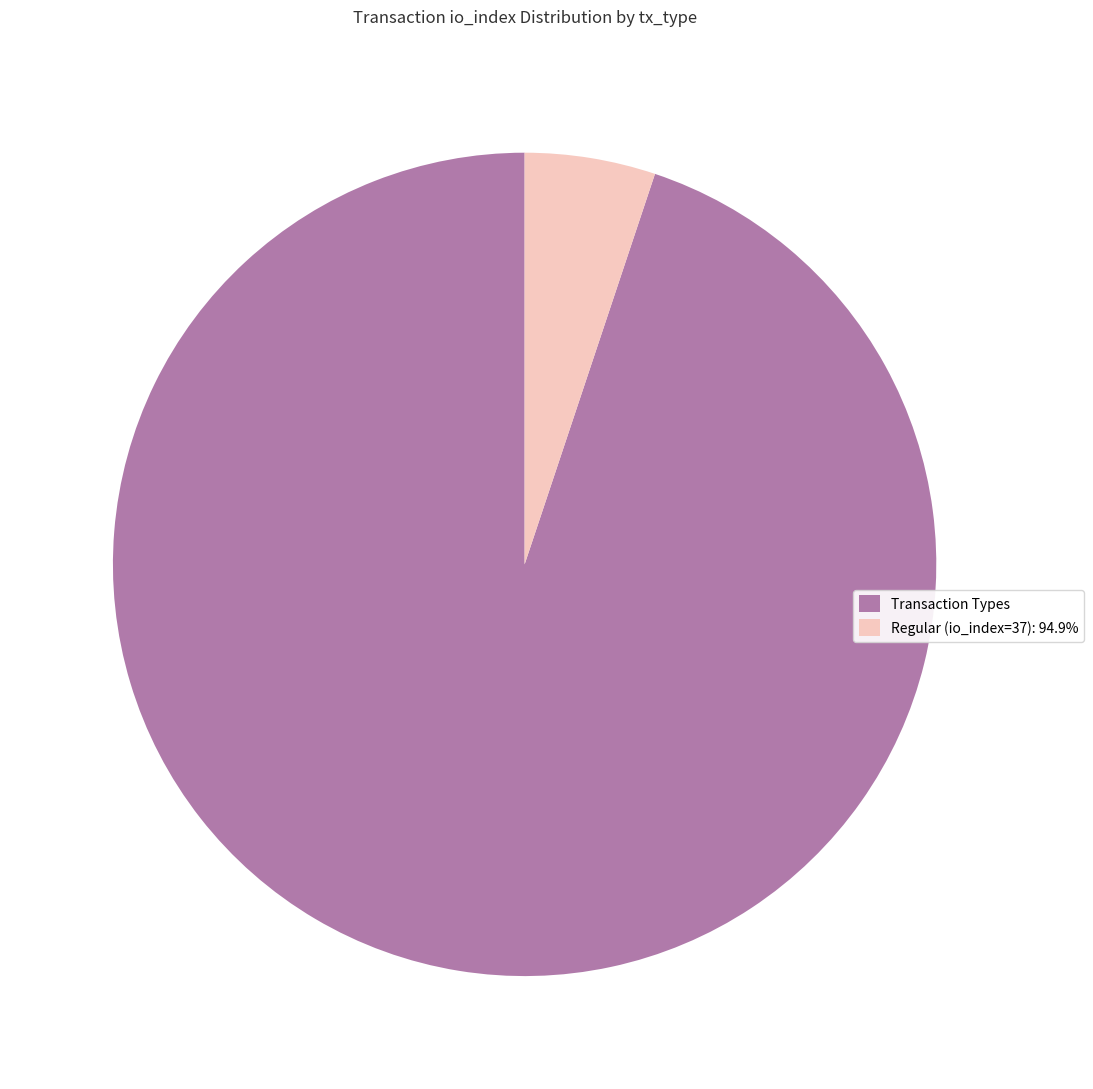

Combined, do Regular (io_index=37): 94.9% and Transaction Types account for over 50%?

Yes